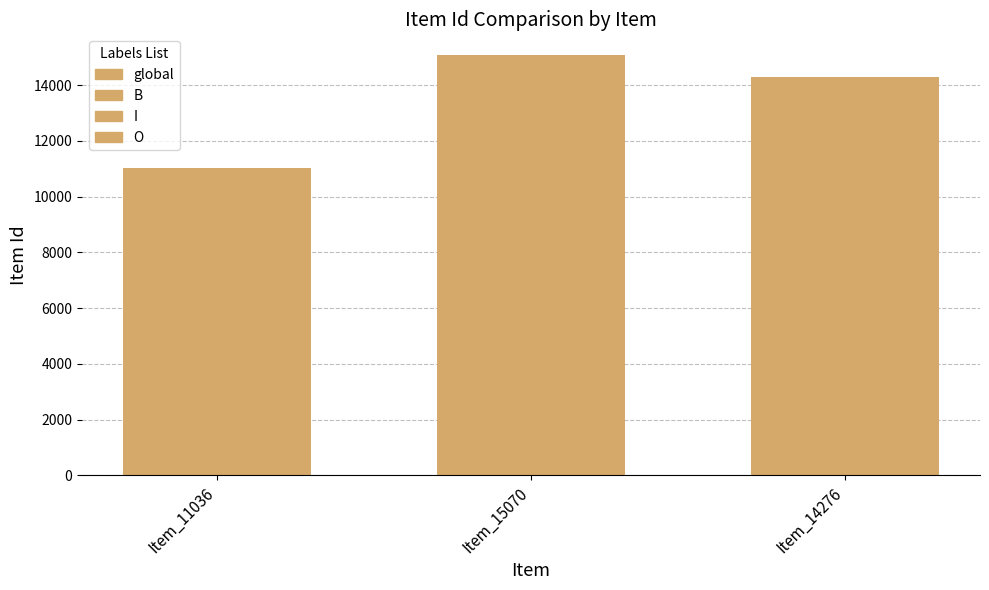

Reading left to right, list all the values displayed in this chart.

Item_11036=11036	Item_15070=15070	Item_14276=14276